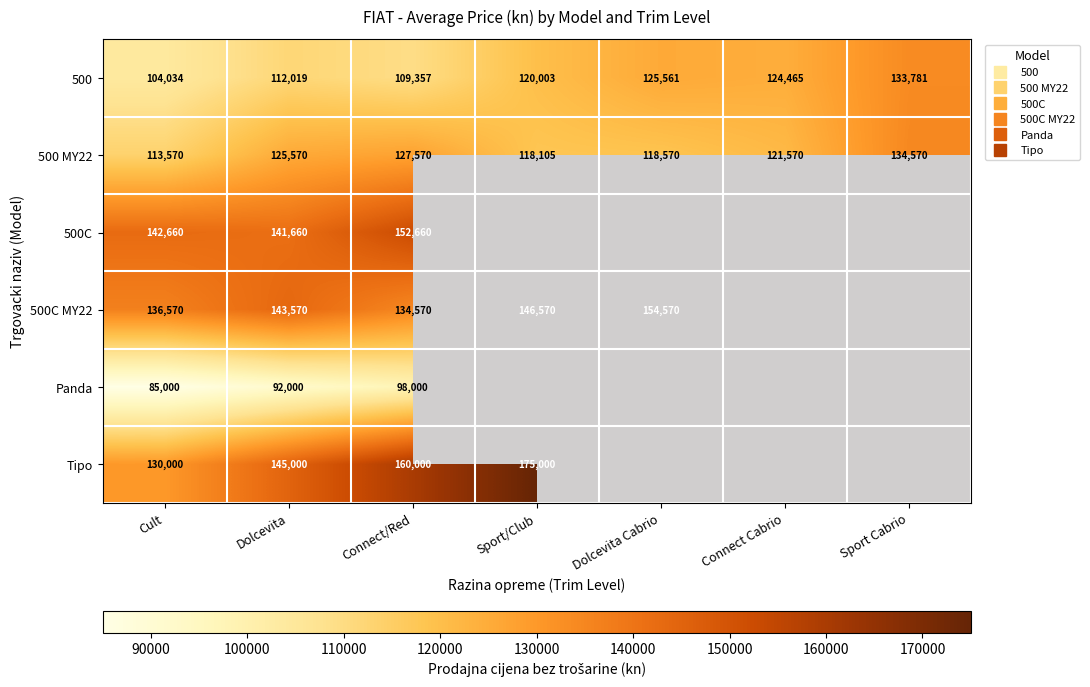

Which series changed the most between Connect Cabrio and Sport Cabrio?

500 MY22